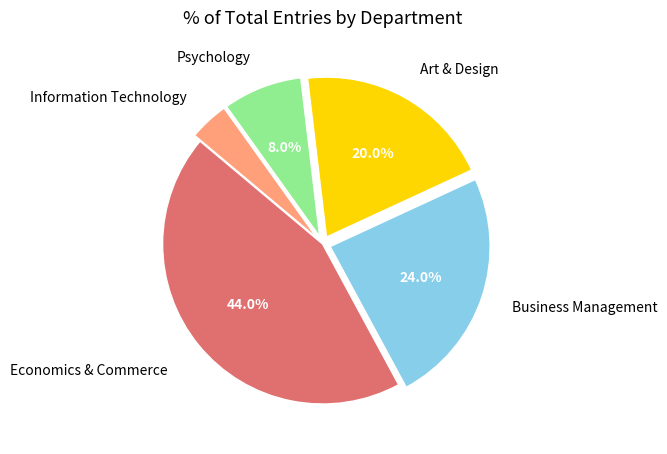

Is there any slice that represents more than half of the pie?

No